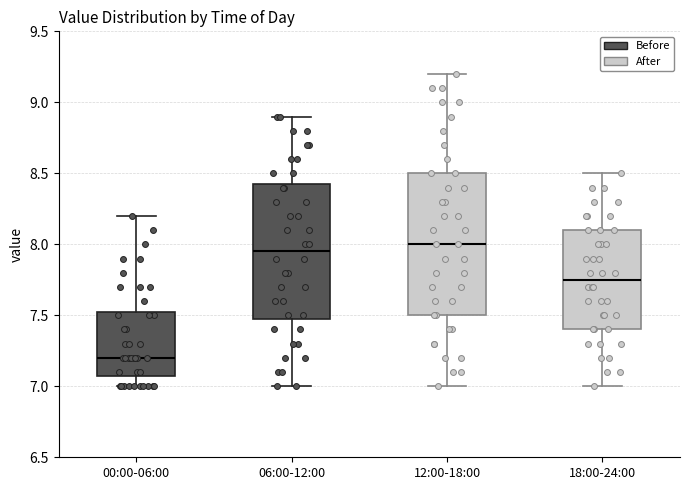

Where does the median line of the box for 18:00-24:00 sit on the y-axis? The values are not printed on the chart, so give them approximately, as read against the axis.

7.75